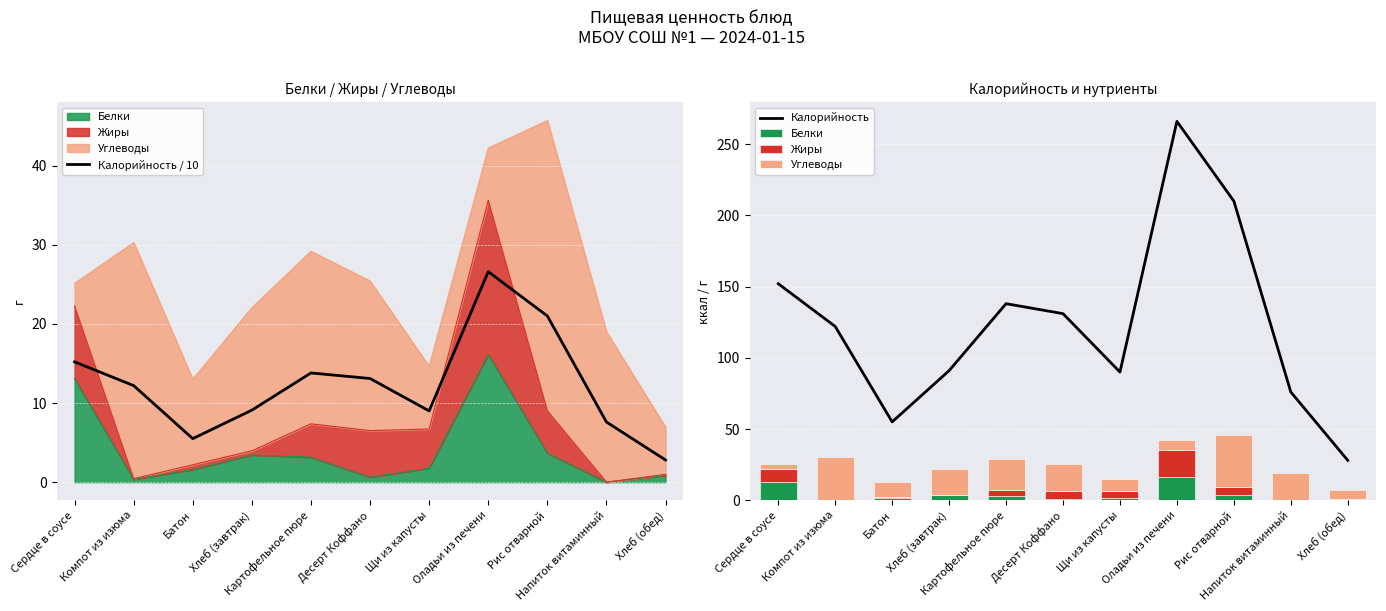

What is the difference between the Калорийность / 10 values at Хлеб (завтрак) and Десерт Коффано?

4.0